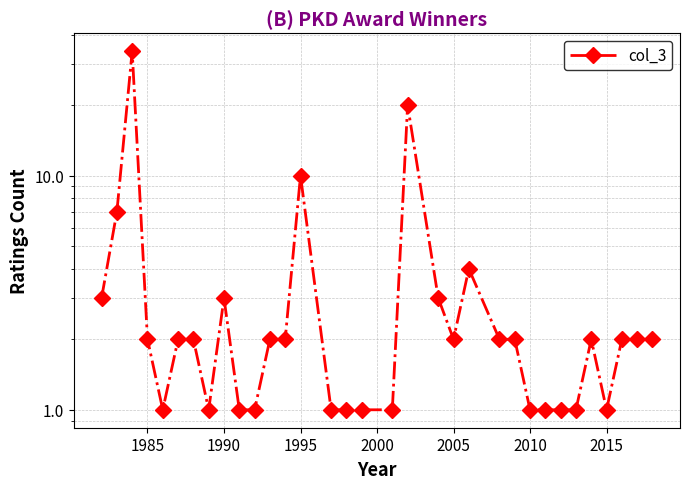

How many points are lower than both their immediate neighbors (excluding endpoints)?

4